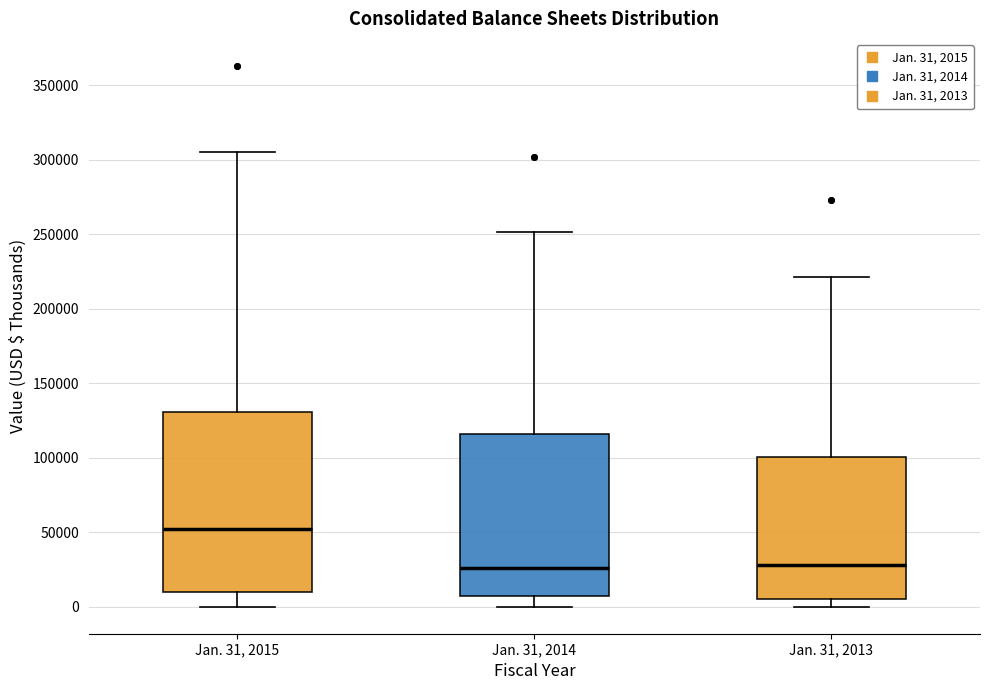

Reading left to right, transcribe this box plot: for each box, give where its median line is, the range the box spans, and where its two whiskers end, as read against the y-axis. The values are not printed on the chart, so give them approximately, as read against the axis.

Jan. 31, 2015: median 50000, box 10000 to 130000, whiskers 0 to 305000
Jan. 31, 2014: median 25000, box 5000 to 115000, whiskers 0 to 250000
Jan. 31, 2013: median 30000, box 5000 to 100000, whiskers 0 to 220000